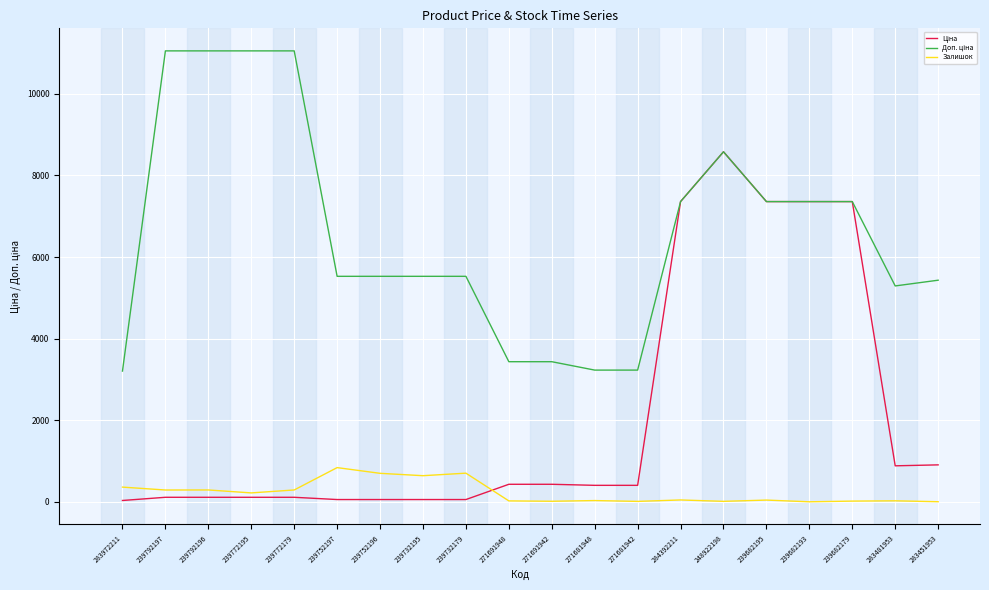

The Залишок series shows -397.3 at 239682193. True or false?

False